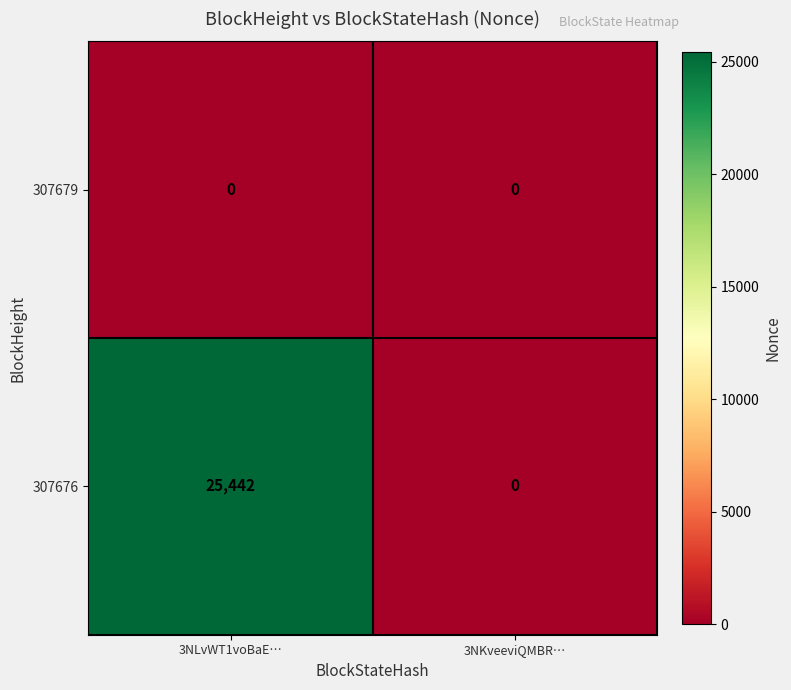

List the series in order of their peak value, lowest first.

307679, 307676